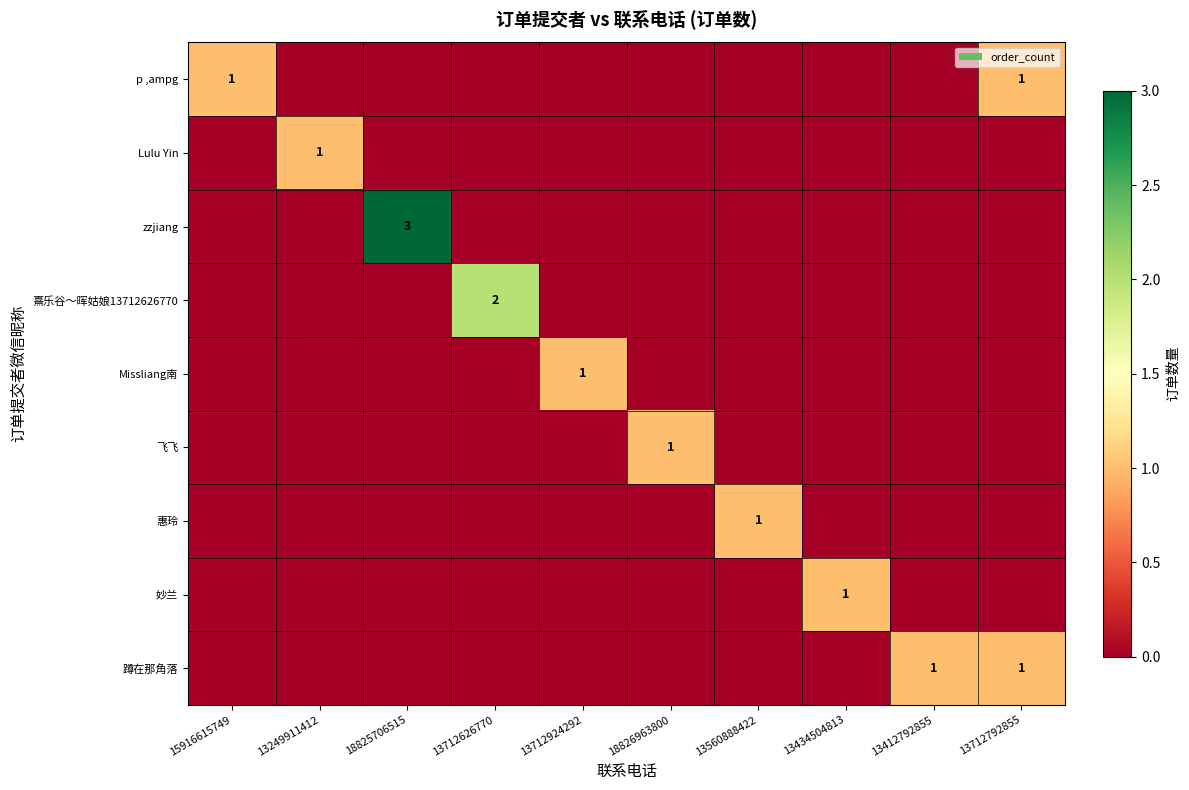

Rank the series by their maximum value, from highest to lowest.

zzjiang, 熹乐谷～晖姑娘13712626770, p ,ampg, Lulu Yin, Missliang南, 飞飞, 惠玲, 妙兰, 蹲在那角落